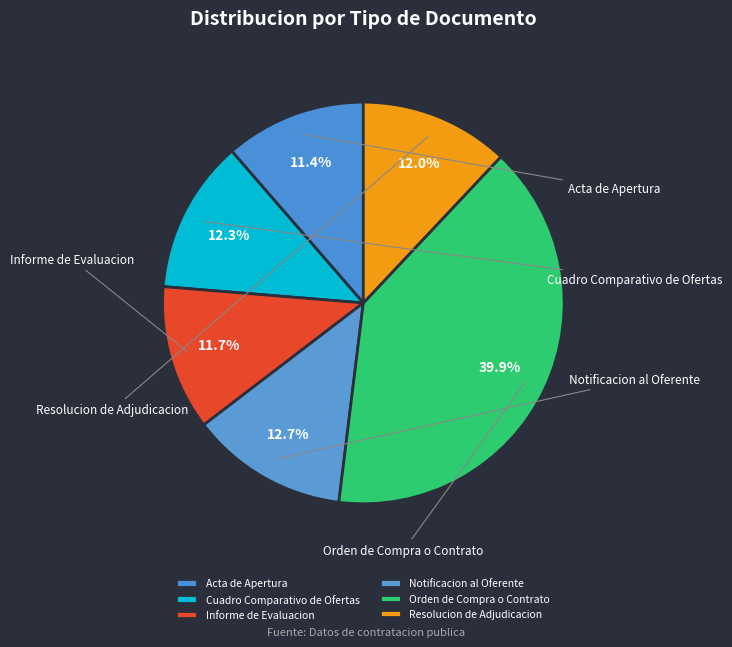

To the nearest percent, what is the difference between the Resolucion de Adjudicacion and Orden de Compra o Contrato slice percentages?

28%